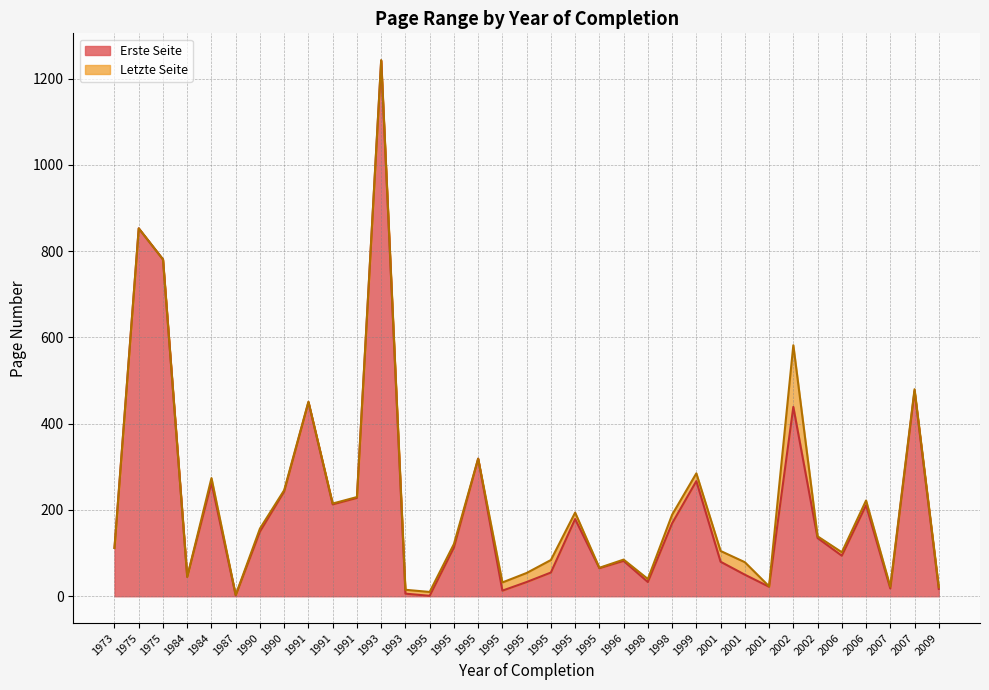

What is the greatest value displayed?

1243